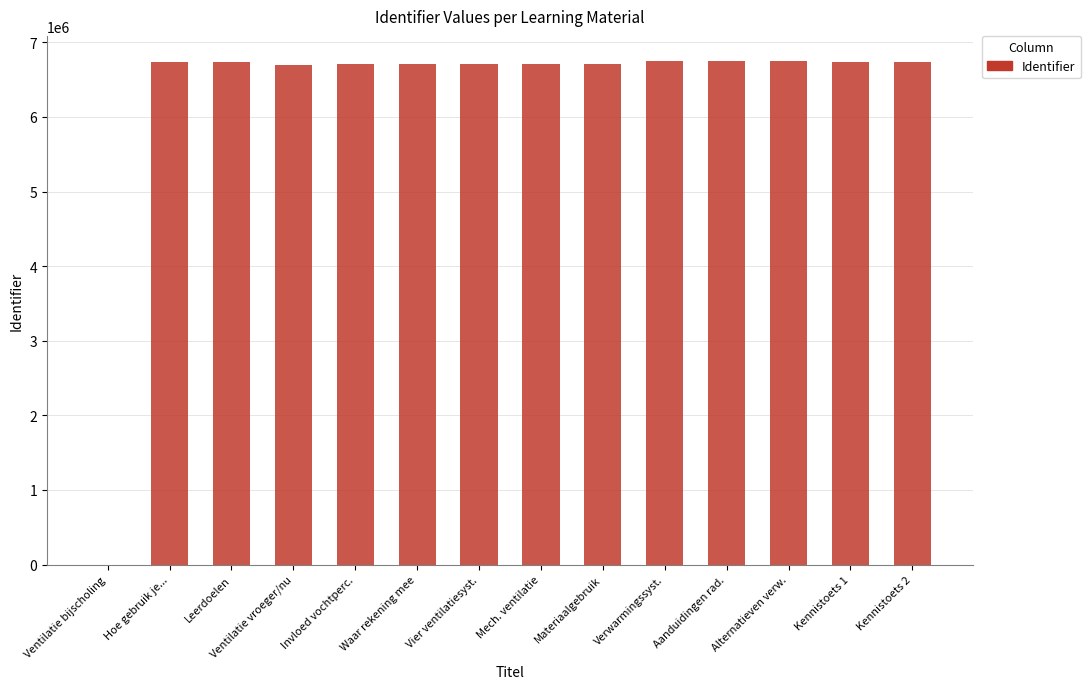

What is the difference between the values at Materiaalgebruik and Hoe gebruik je...?

22484